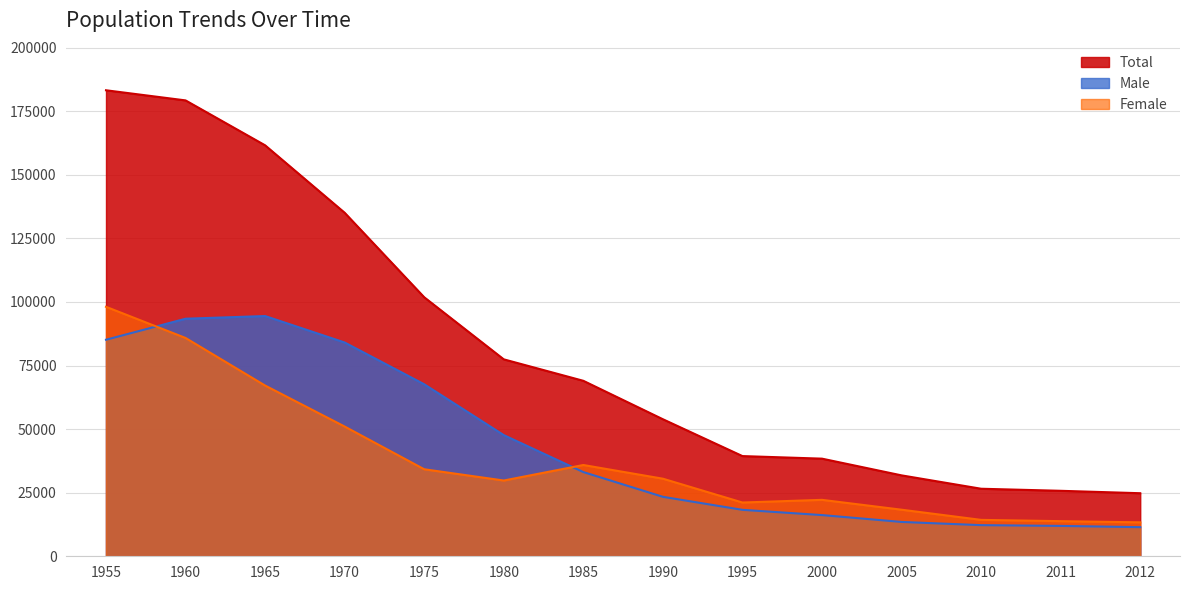

The value of Female at 1995 is 21141. True or false?

True